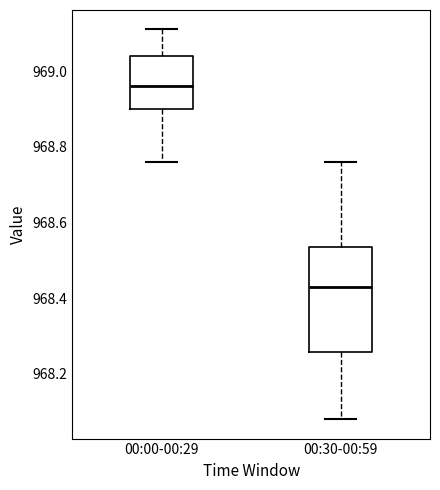

Which box's median line is the lowest?

00:30-00:59